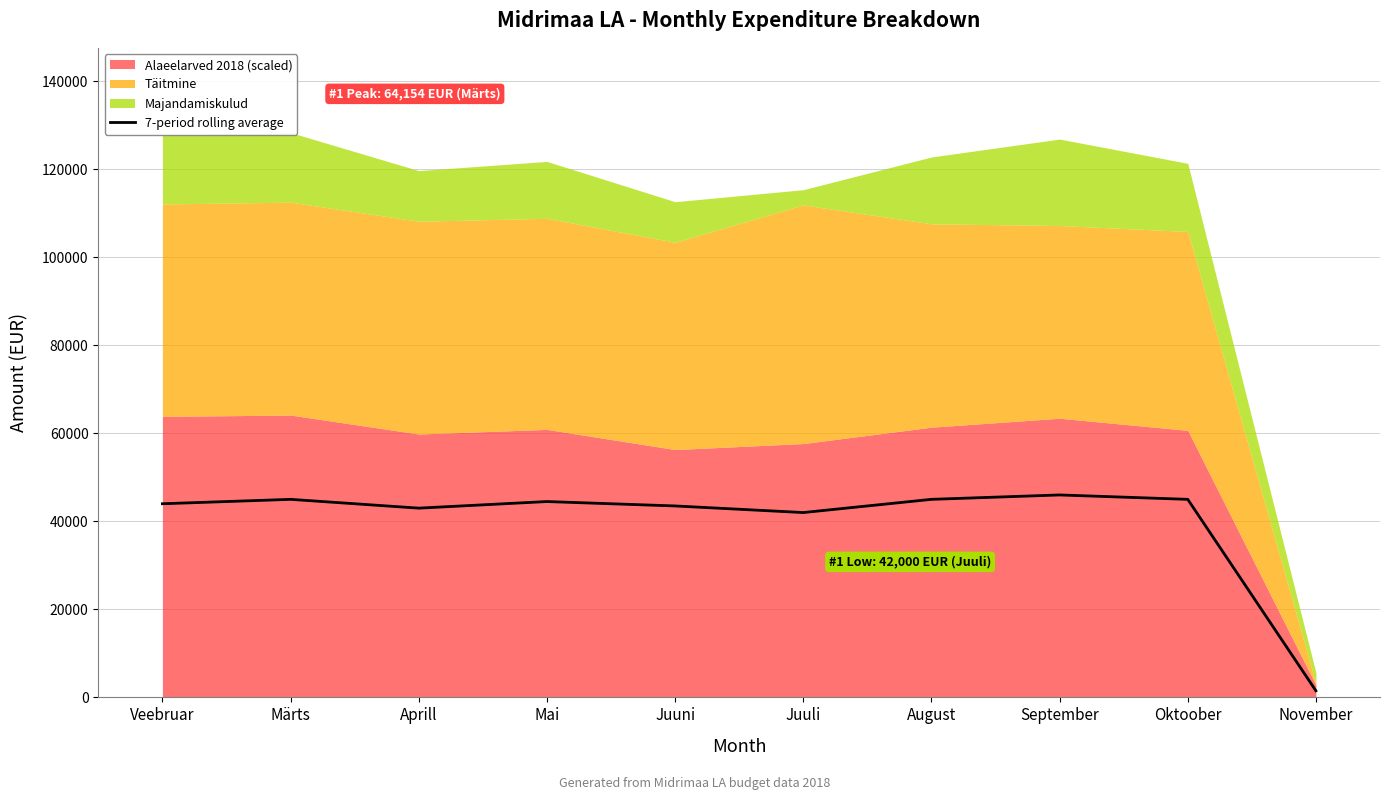

What is the difference between the maximum and minimum values?

44500